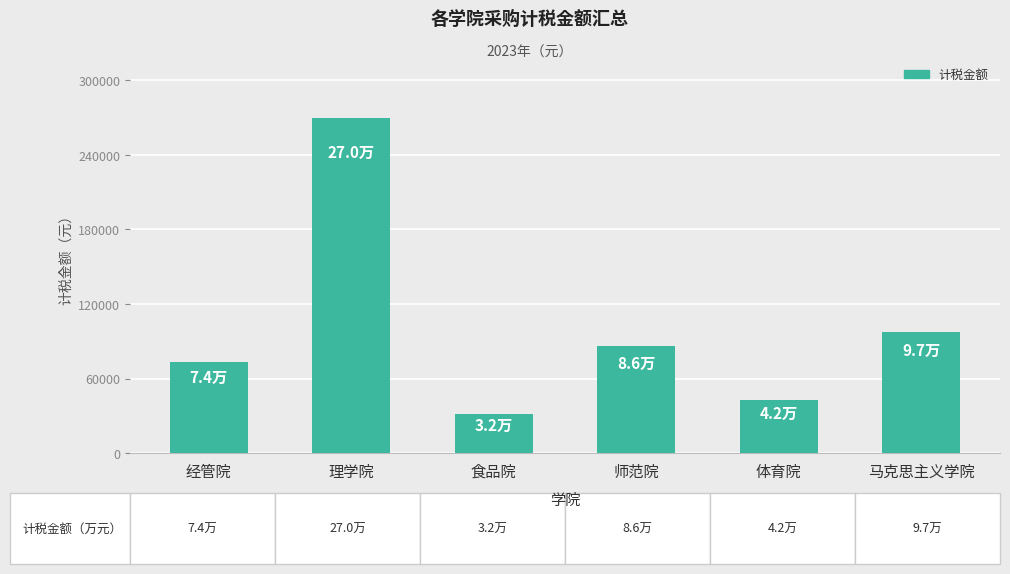

Which has a higher value, 马克思主义学院 or 食品院?

马克思主义学院